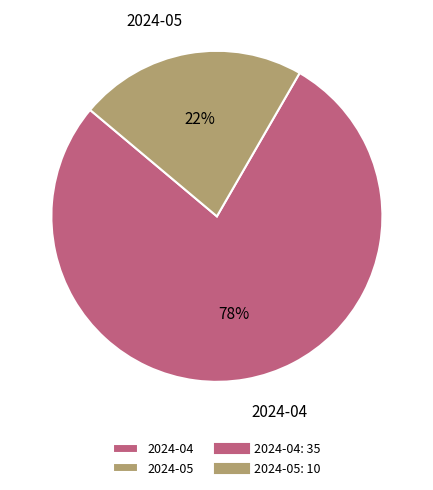

How many segments does this pie chart have?

2